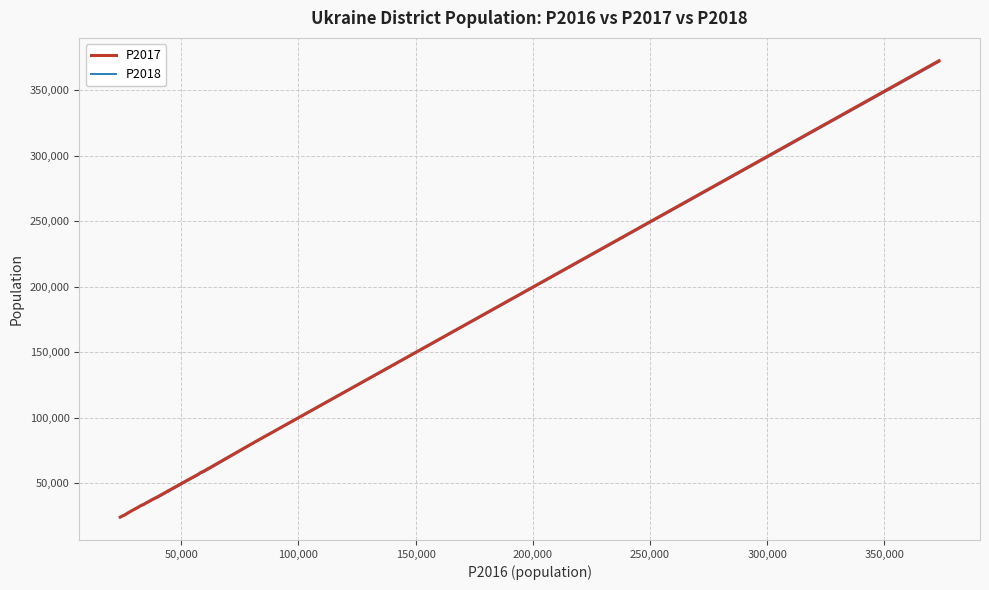

What is the smallest value displayed?

23887